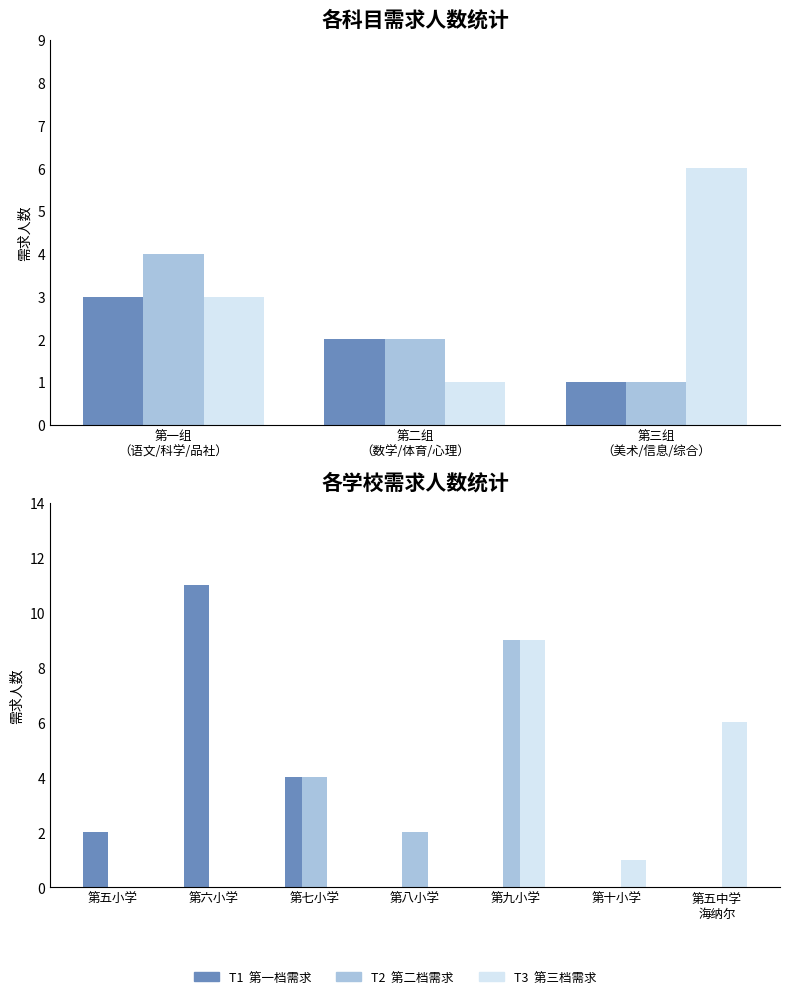

Count the T1  语文/科学/品社 values in the range 1 to 3.

3